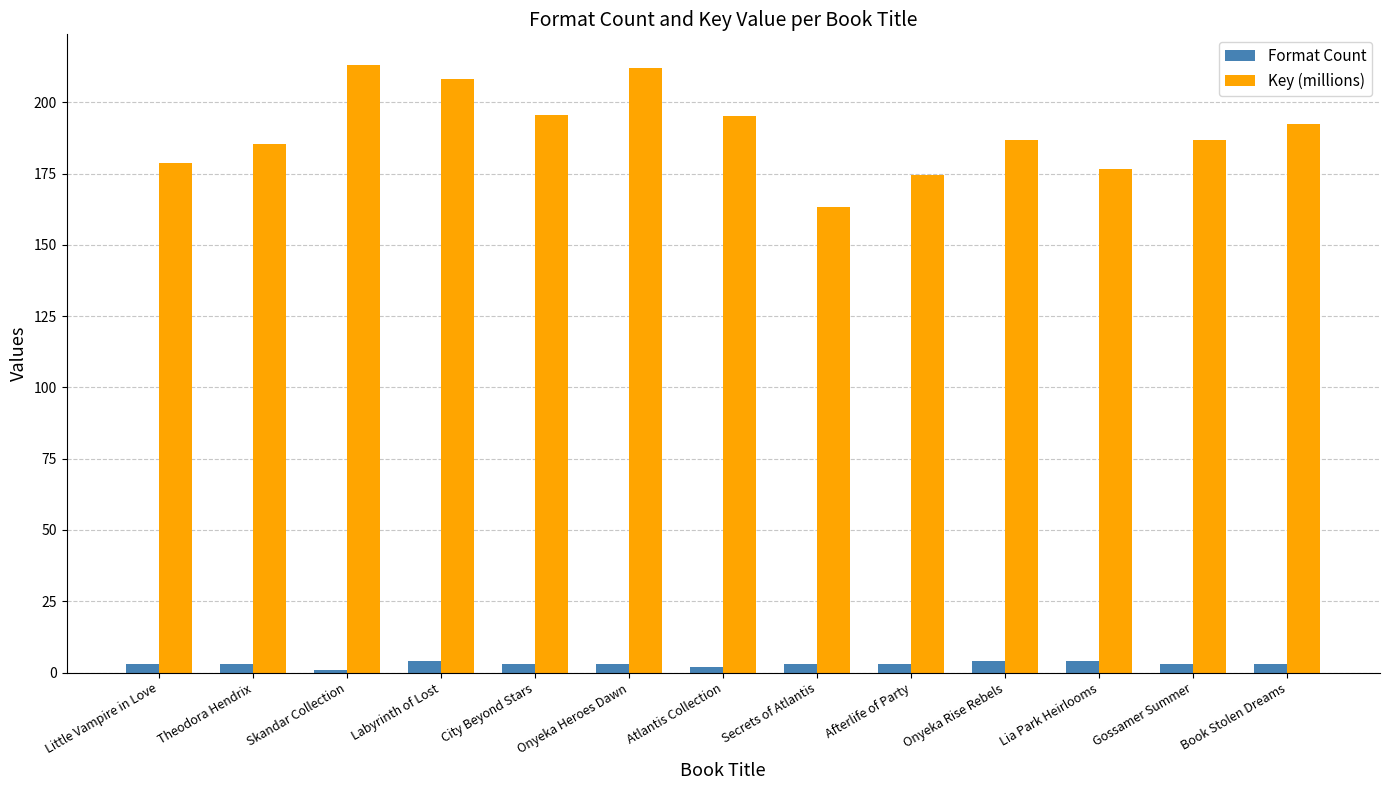

Which series has the largest total across all categories?

Key (millions)